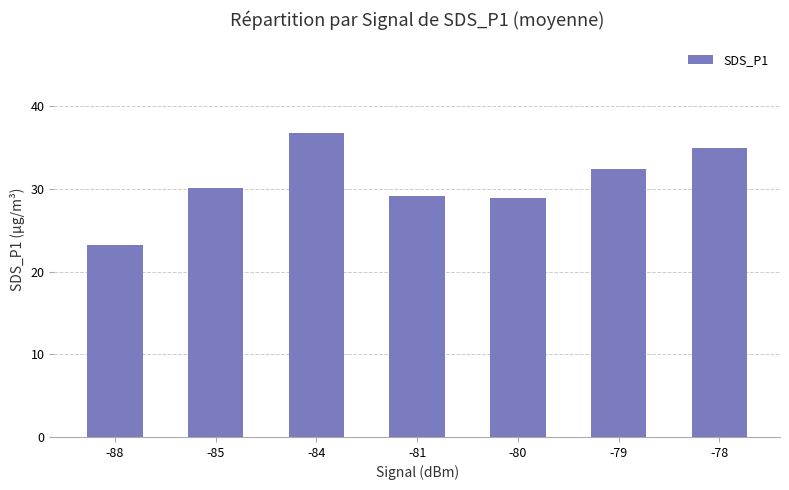

What is the difference between the values at -84 and -78?

1.8